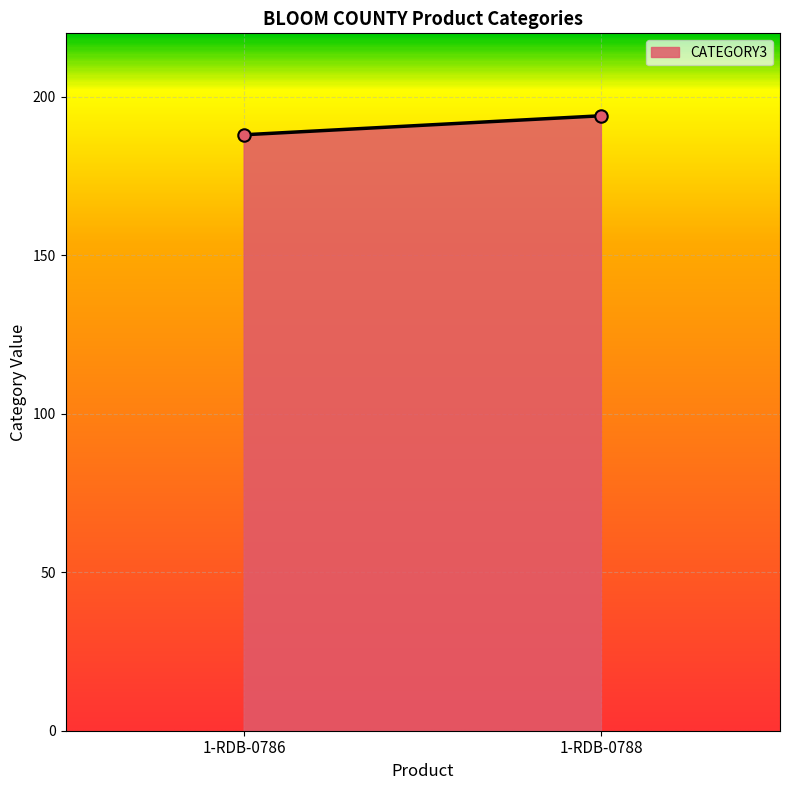

What is the range of Y values (max minus min)?

6